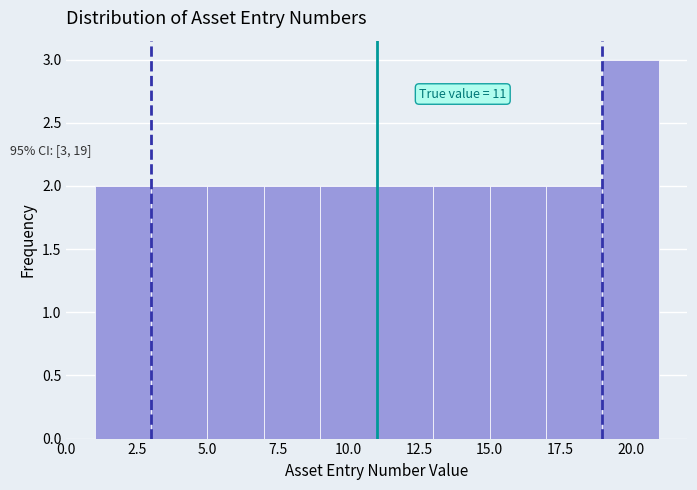

Over which range of the x-axis is the bar tallest?

19 to 21